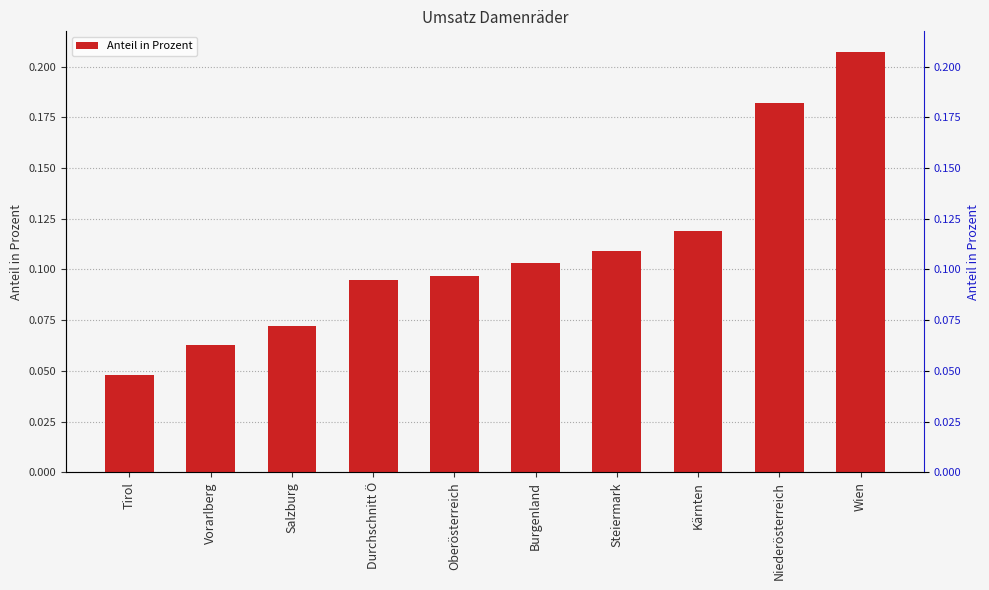

True or false: the data shows 0.1 at Burgenland.

True